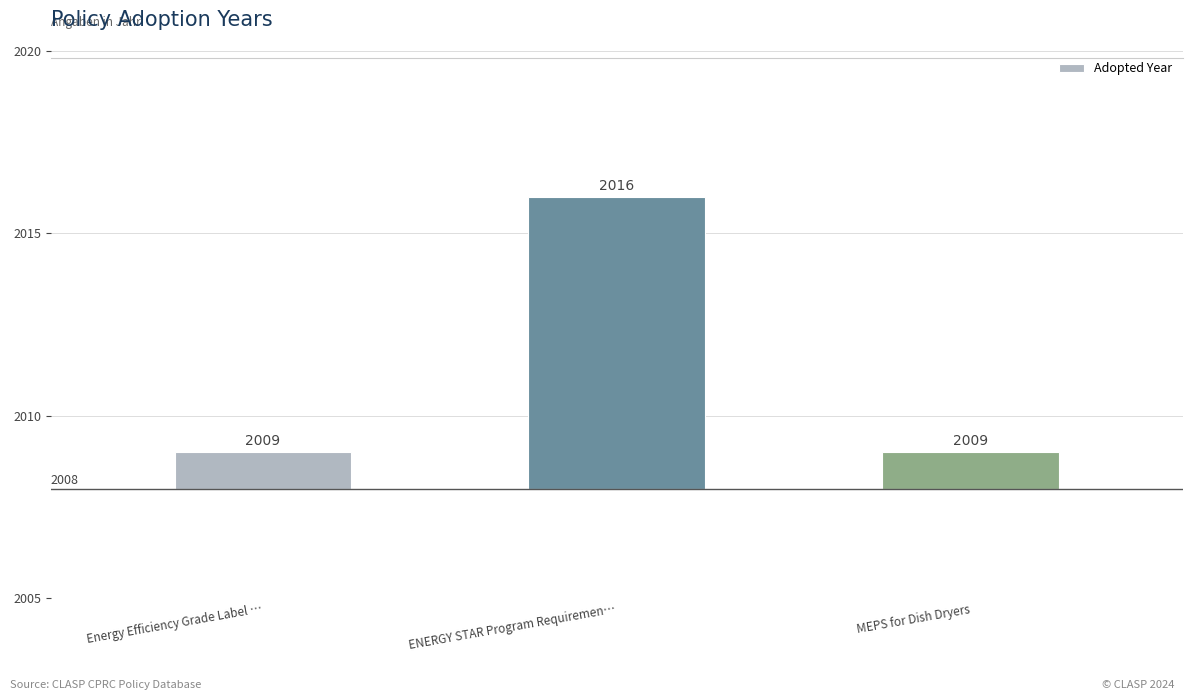

Are the bars grouped side by side (vs. stacked)?

No